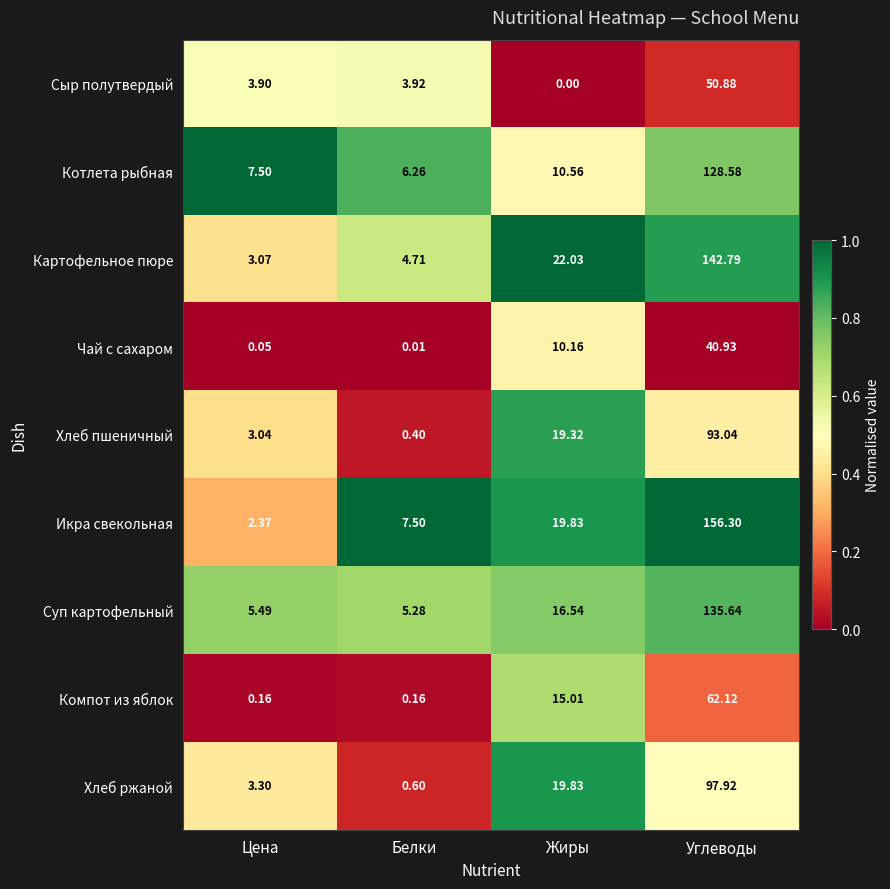

Which series has the largest total across all categories?

Икра свекольная